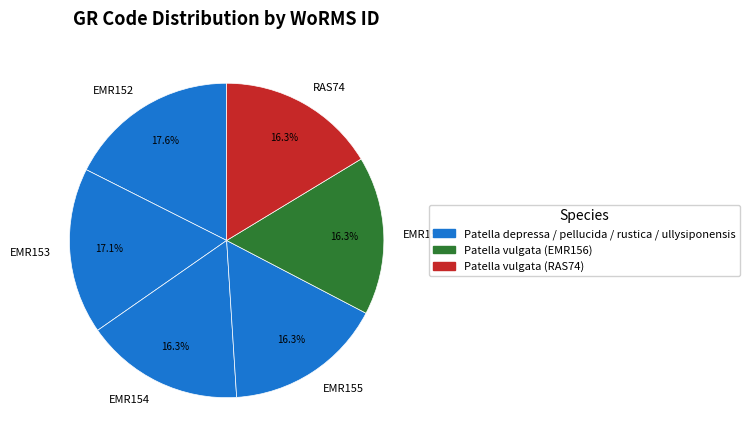

To the nearest percent, what is the average slice percentage?

17%